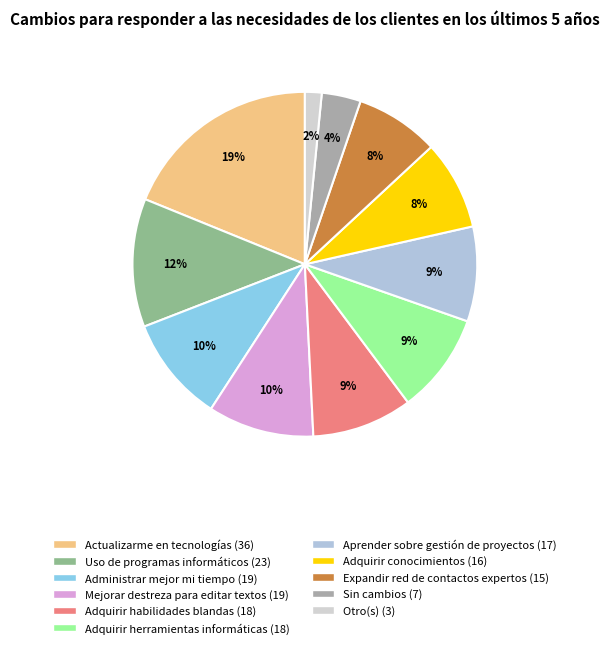

Rank the categories by value from lowest to highest.

Otro(s), Sin cambios, Expandir mi red de contactos expertos, Adquirir conocimientos, Aprender sobre gestión de proyectos, Adquirir habilidades blandas, Adquirir herramientas informáticas, Administrar mejor mi tiempo, Mejorar mi destreza para editar textos, Uso de programas informáticos, Actualizarme en tecnologías